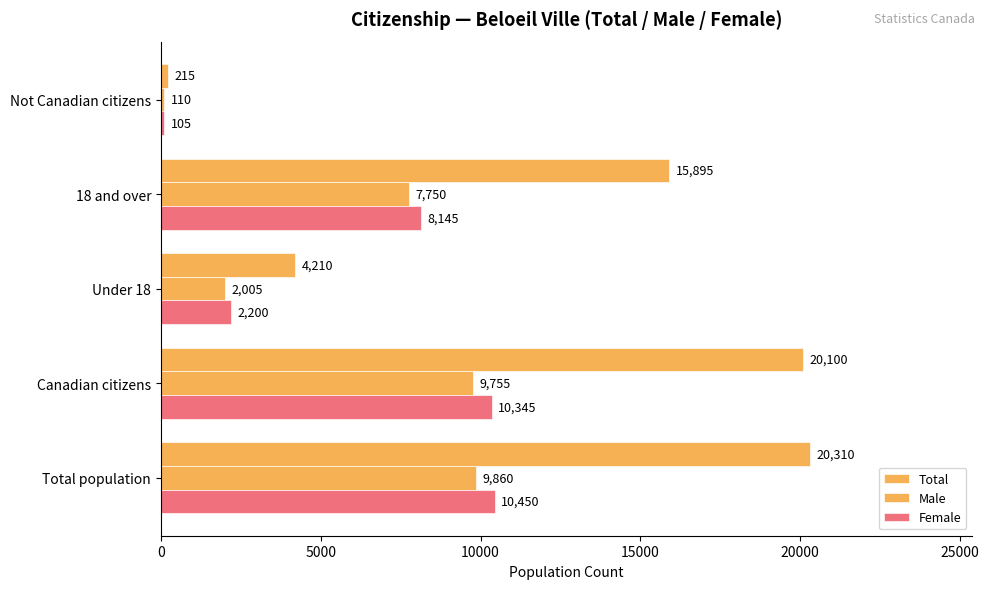

How many values in the Male series are below 7750?

2